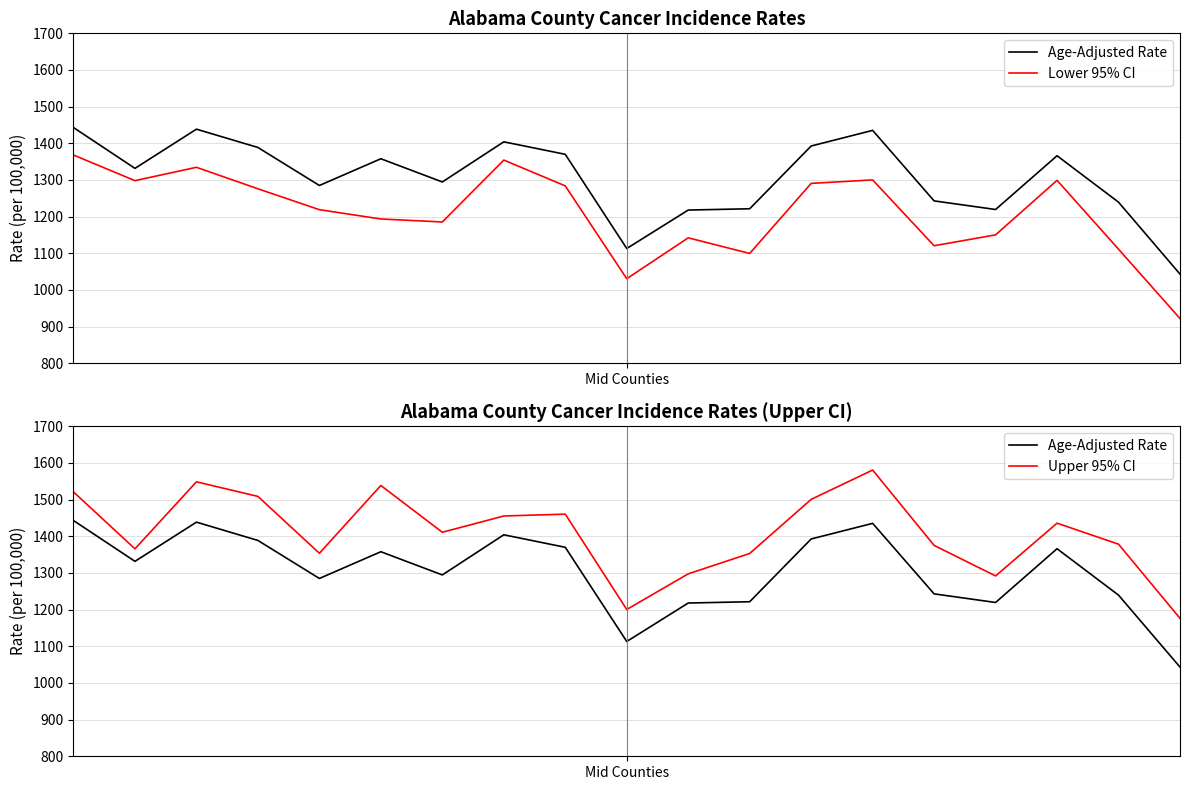

What position from the left is 12?

13